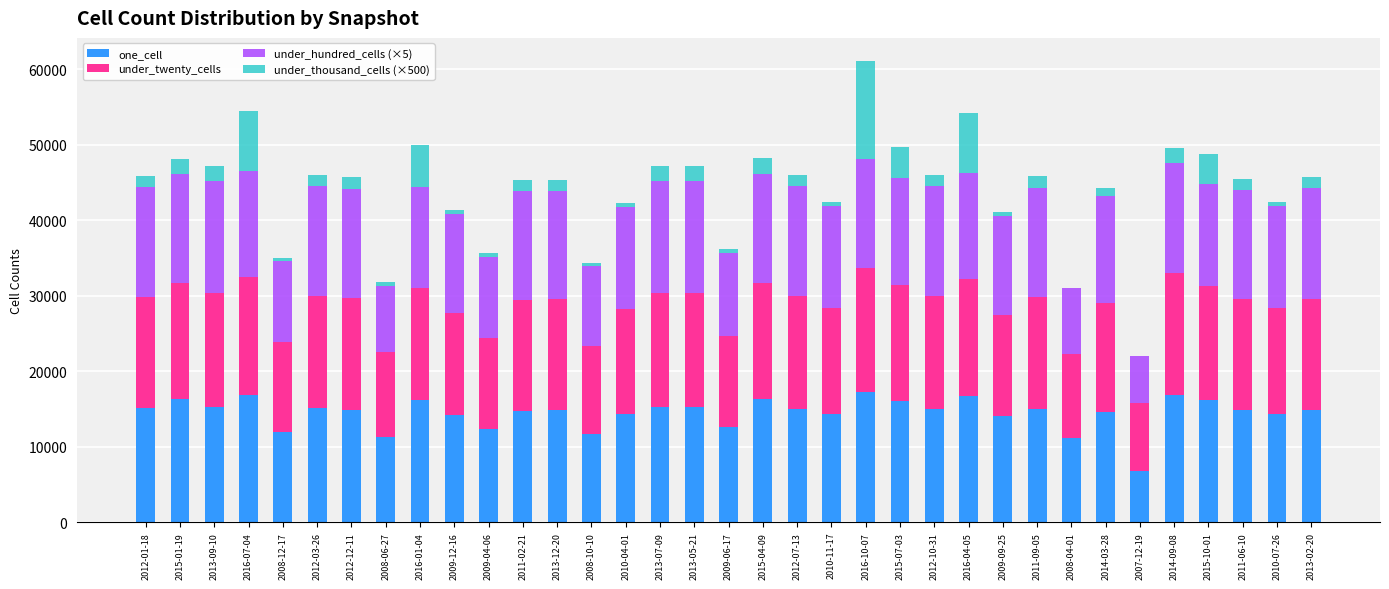

At which category is the sum across all series the highest?

2016-10-07